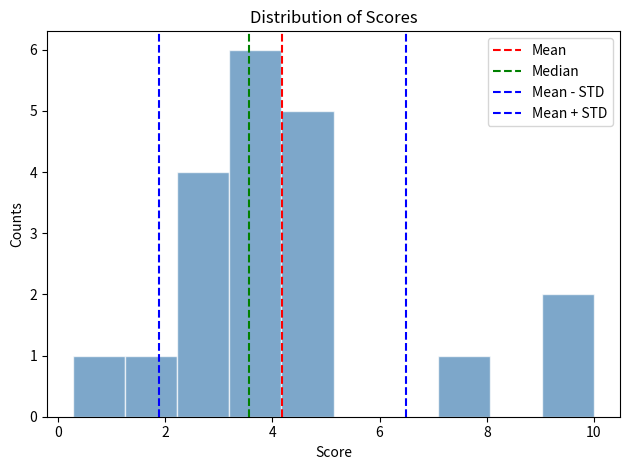

Reading left to right, transcribe this chart: for each bar, give the range it covers on the x-axis and its height. Neither the bar edges nor the heights are printed on the chart, so give them approximately, as read against the axes.

0.2 to 1.2: 1
1.2 to 2.2: 1
2.2 to 3.2: 4
3.2 to 4.2: 6
4.2 to 5.2: 5
5.2 to 6.2: 0
6.2 to 7.0: 0
7.0 to 8.0: 1
8.0 to 9.0: 0
9.0 to 10.0: 2